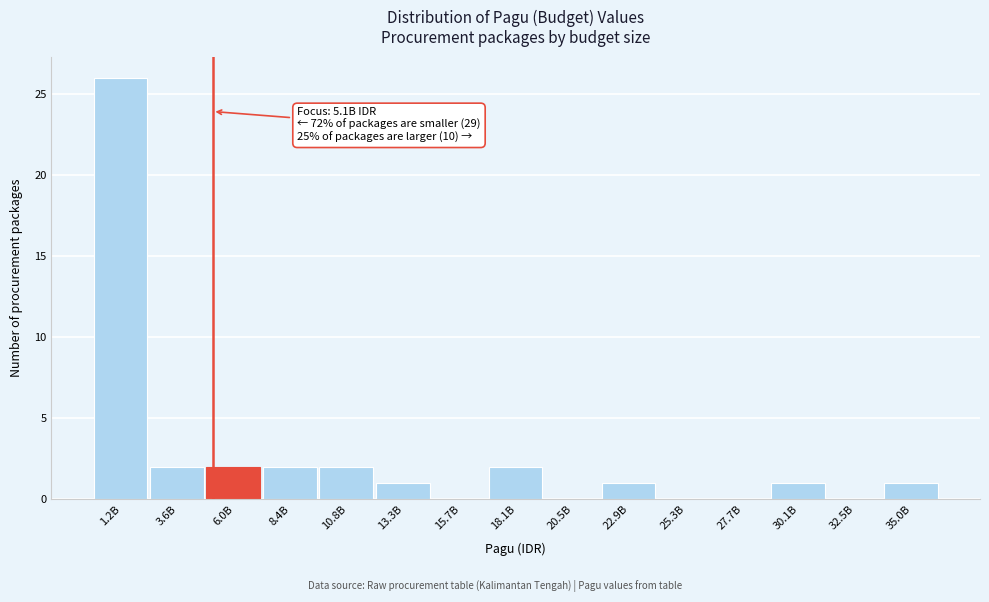

Reading left to right, extract all data points from this chart.

1.2B=26	3.6B=2	6.0B=2	8.4B=2	10.8B=2	13.3B=1	15.7B=0	18.1B=2	20.5B=0	22.9B=1	25.3B=0	27.7B=0	30.1B=1	32.5B=0	35.0B=1